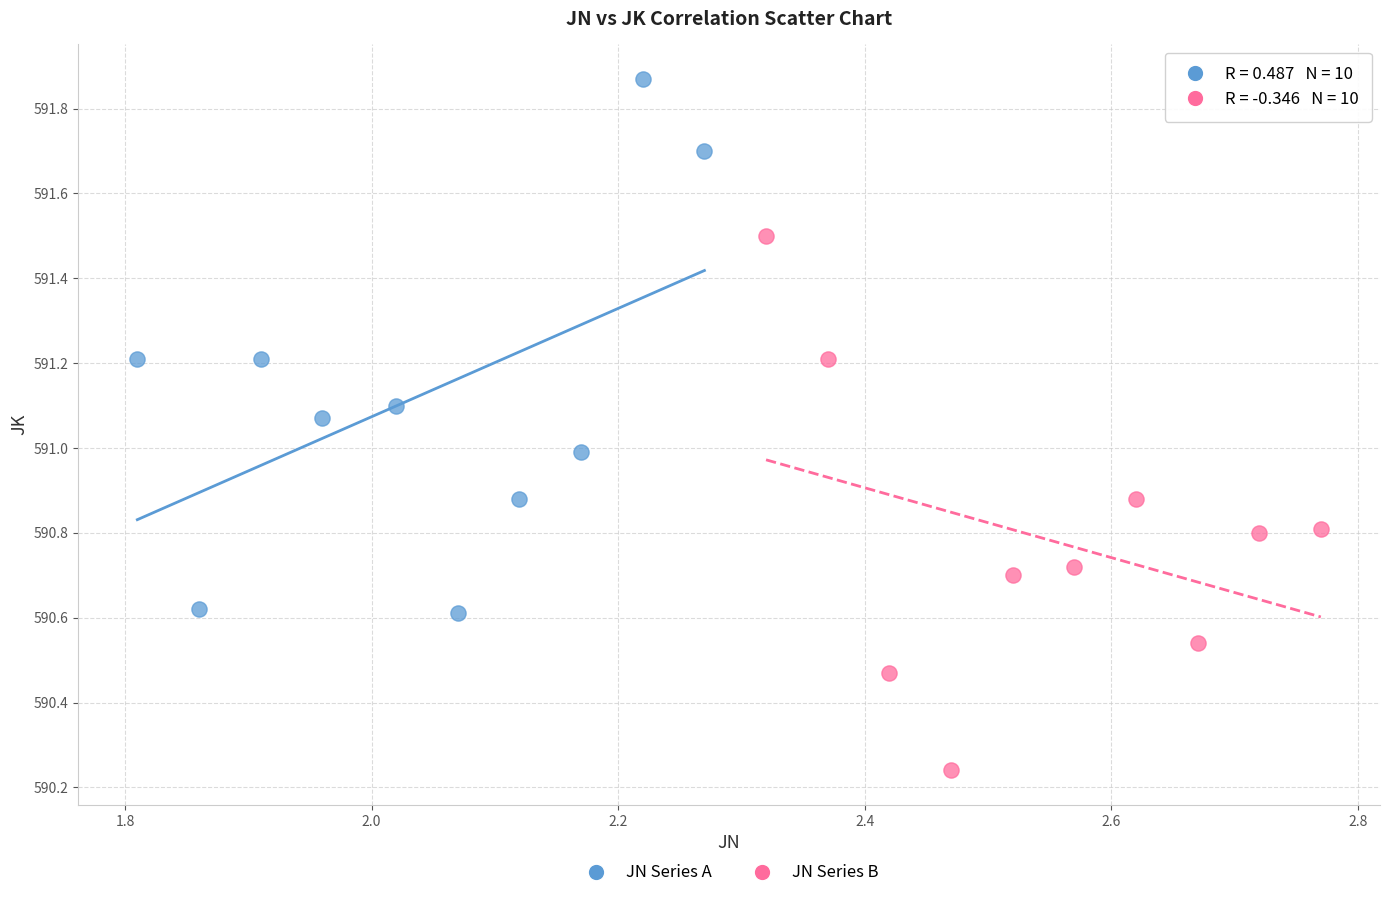

Which series reaches the maximum Y coordinate?

JN Series A